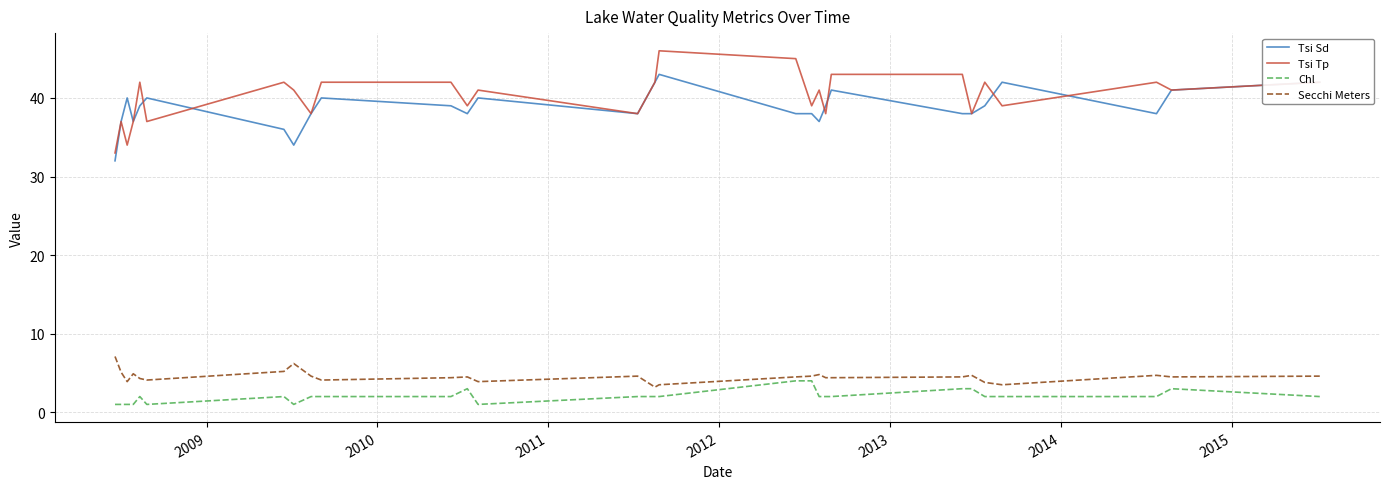

What is the difference between the maximum and minimum values in the Secchi Meters series?

3.9